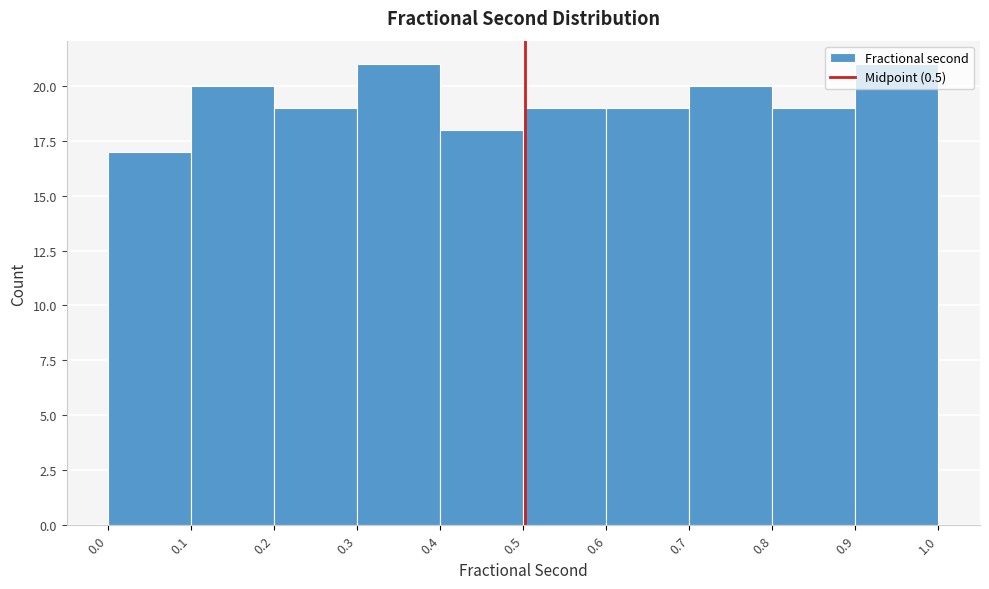

Reading left to right, list every bar in this chart as the range it spans on the x-axis followed by its height. The values are not printed on the chart, so give them approximately, as read against the axis.

0.0 to 0.1: 17
0.1 to 0.2: 20
0.2 to 0.3: 19
0.3 to 0.4: 21
0.4 to 0.5: 18
0.5 to 0.6: 19
0.6 to 0.7: 19
0.7 to 0.8: 20
0.8 to 0.9: 19
0.9 to 1.0: 21